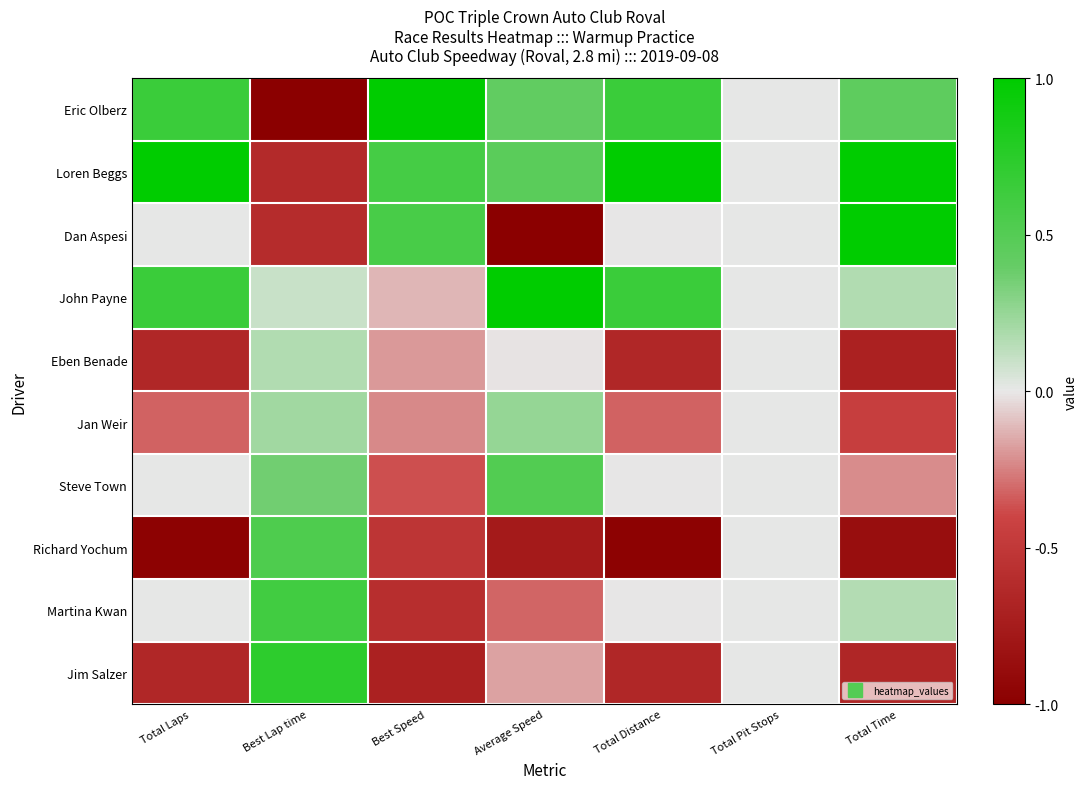

What is the greatest value displayed?

1.0